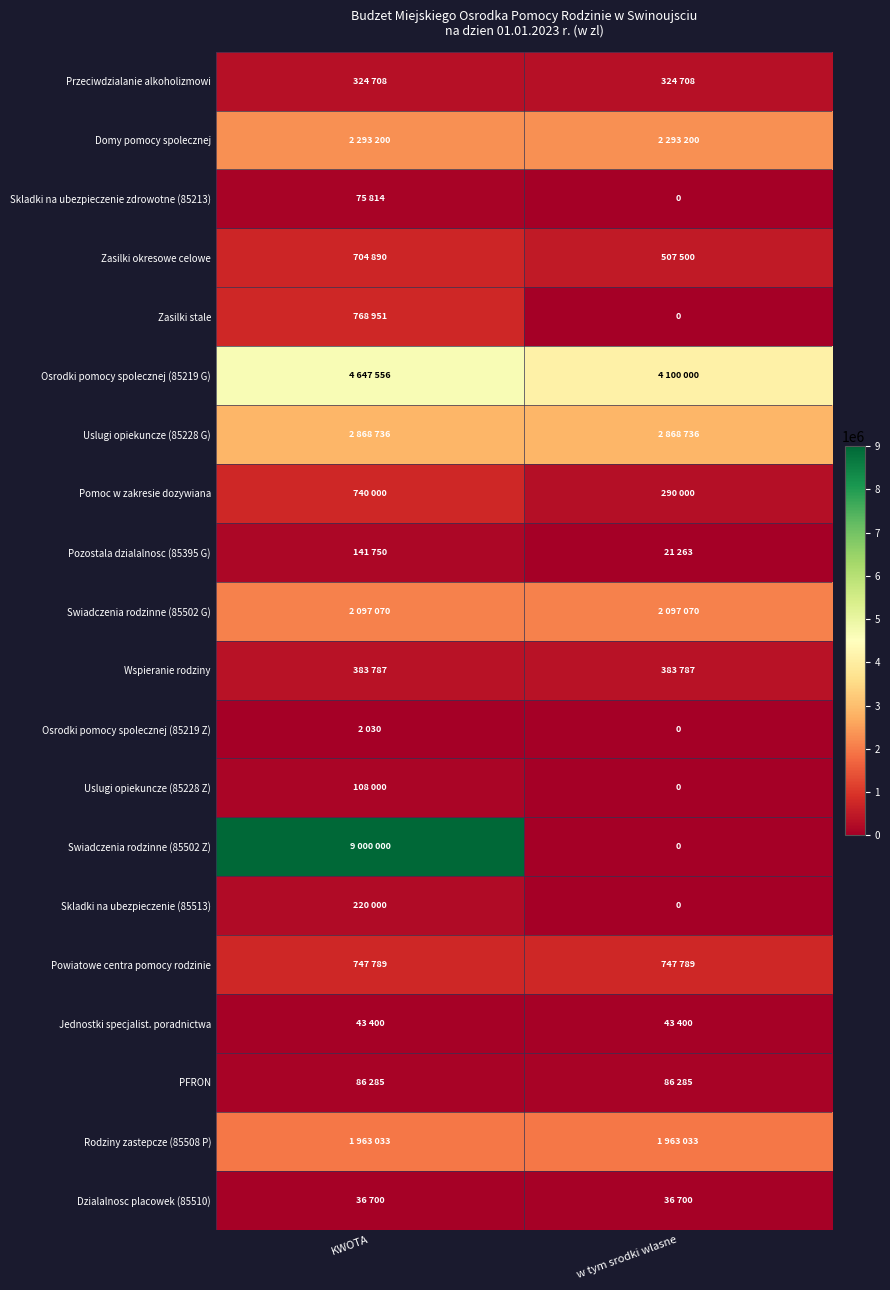

What is the sum of all PFRON values?

172570